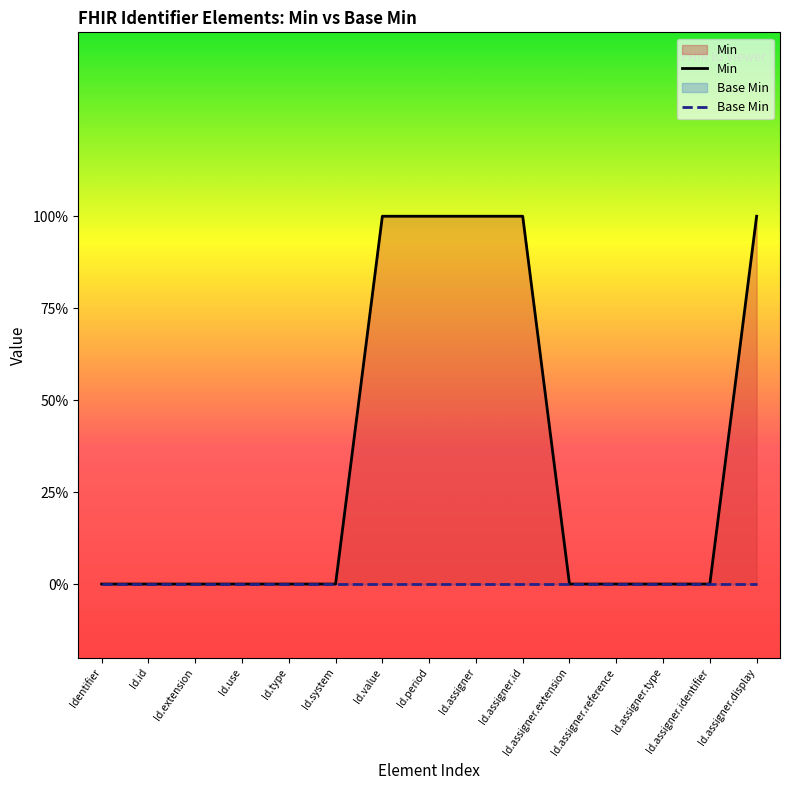

What is the label of the 6th point from the left?

Id.system